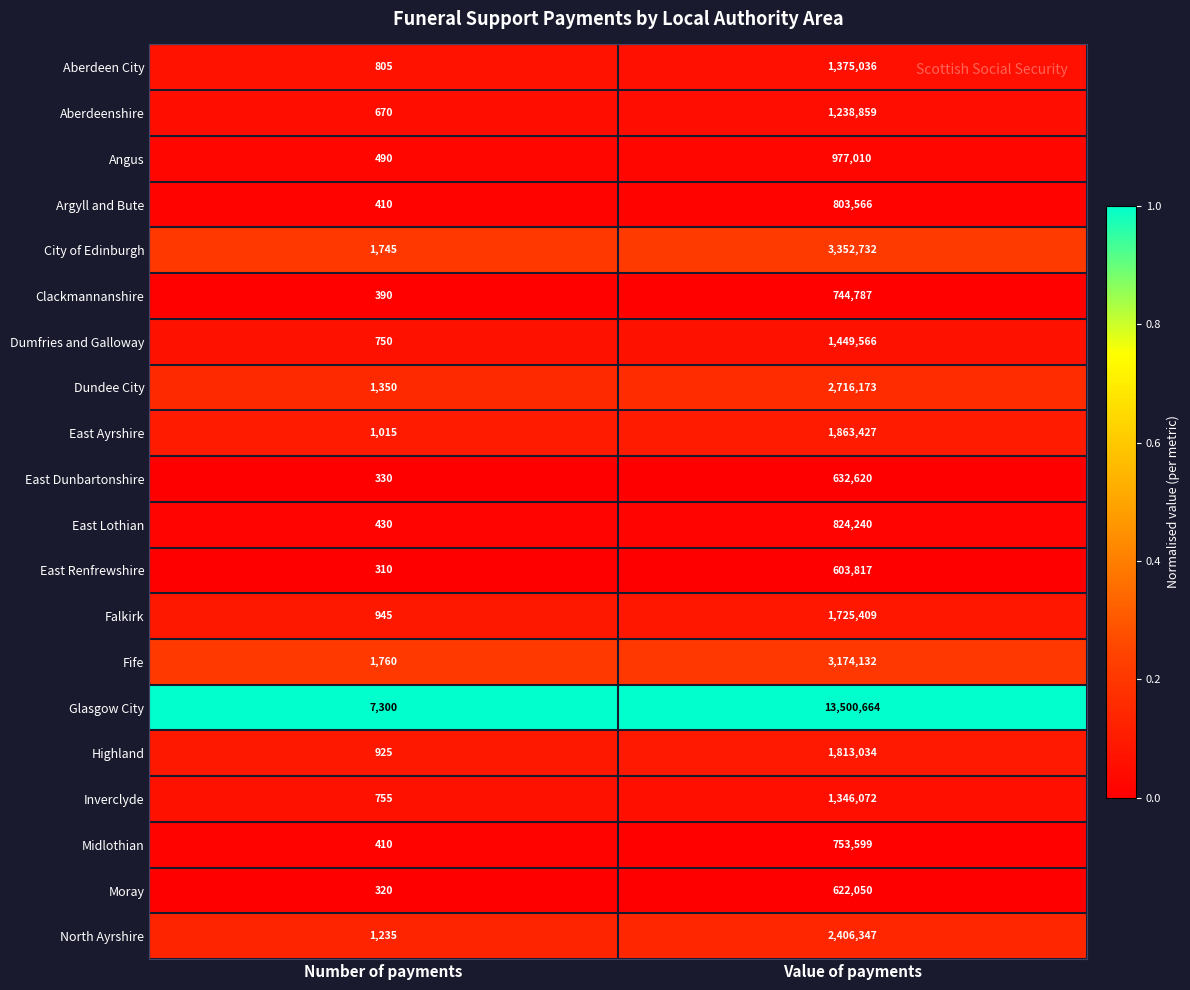

What value does the North Ayrshire series have at Number of payments, to the nearest 50?

1250